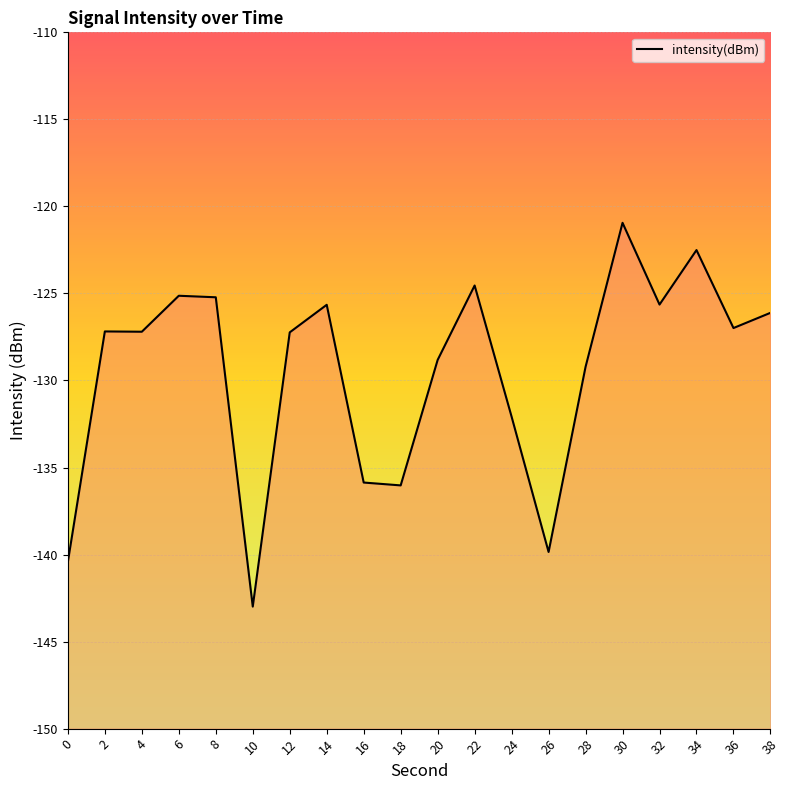

What is the smallest value displayed?

-143.0